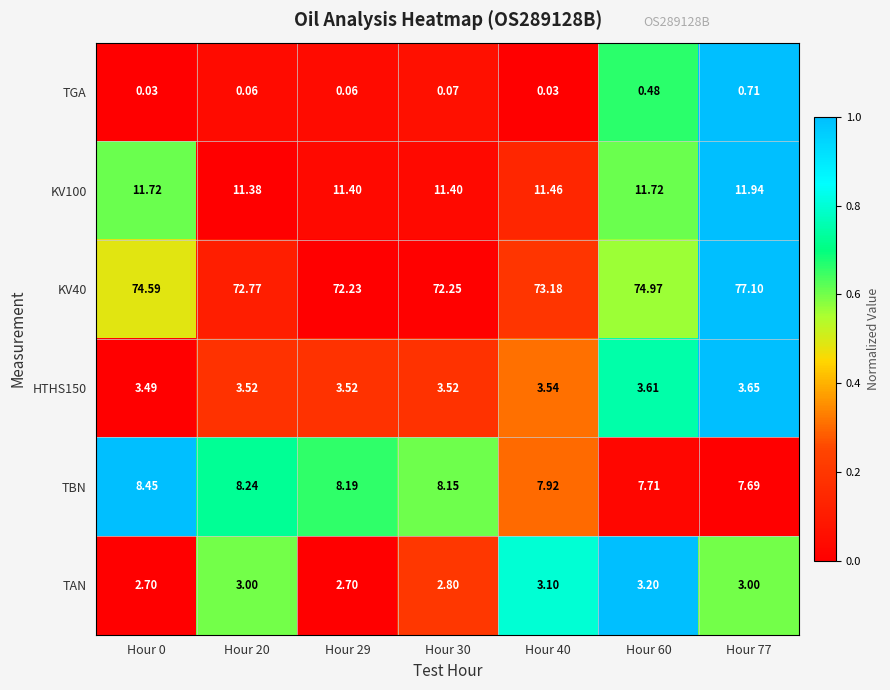

Is the value of KV40 at Hour 30 greater than the value of TAN at Hour 30?

Yes